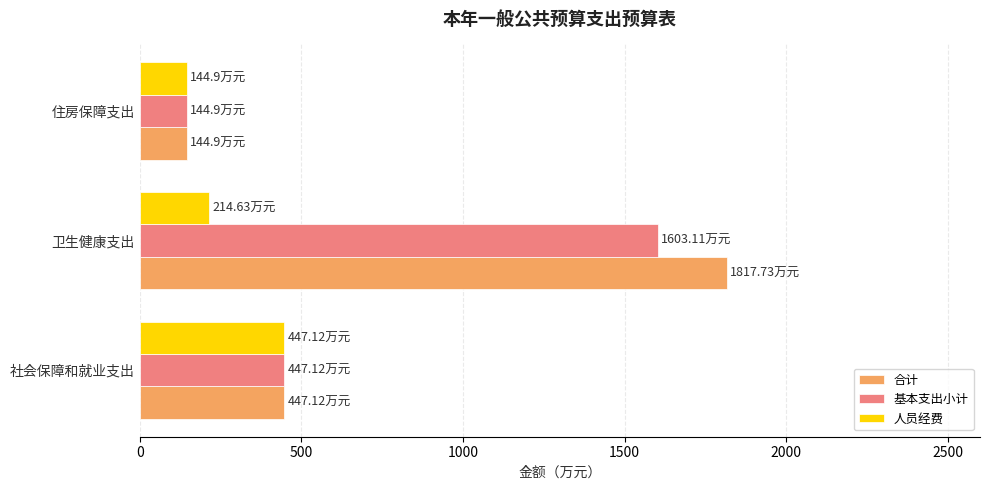

List the labels in order of 人员经费 value, smallest first.

住房保障支出, 卫生健康支出, 社会保障和就业支出